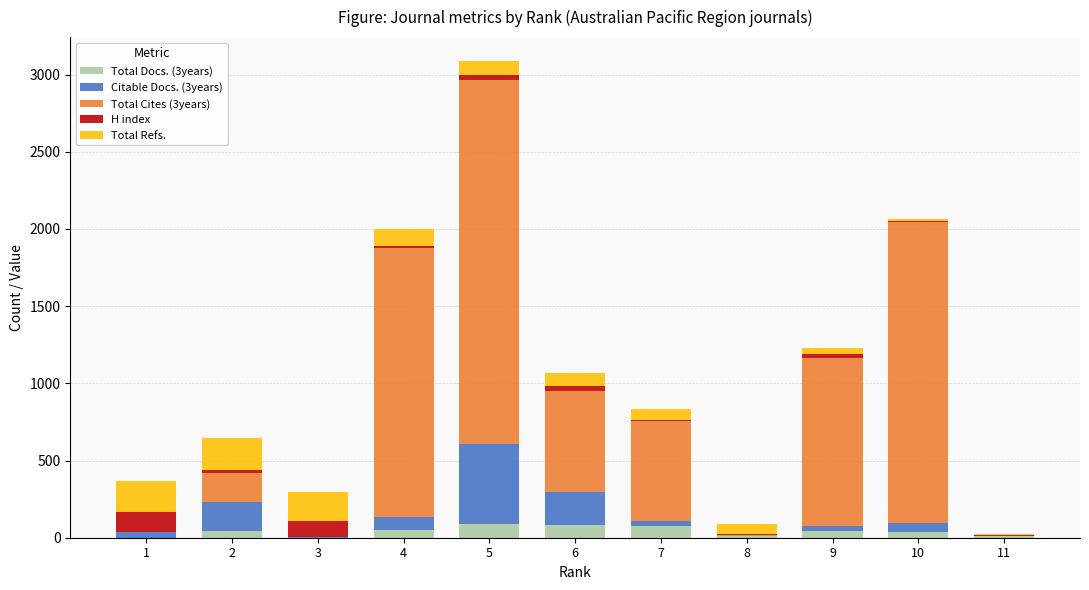

At which category is the sum across all series the highest?

5